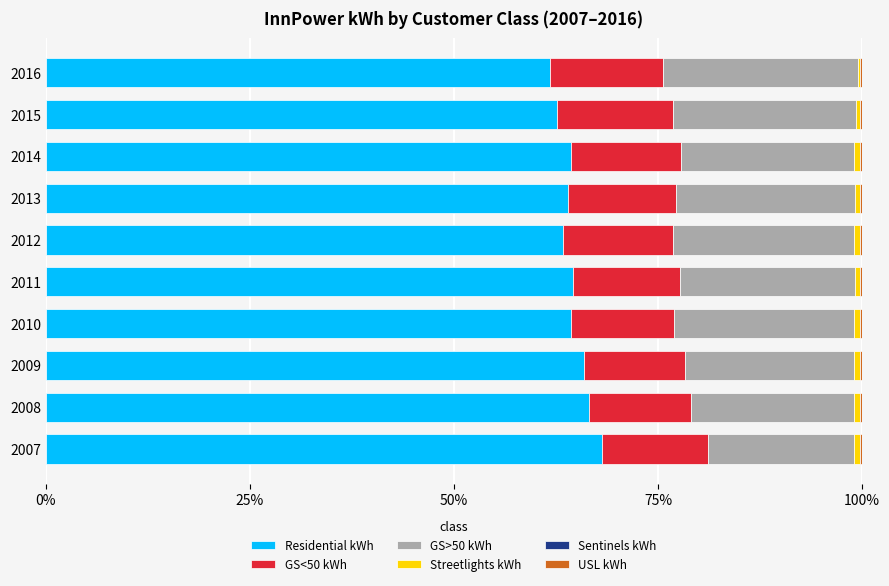

What is the maximum value for Residential kWh?

68.1